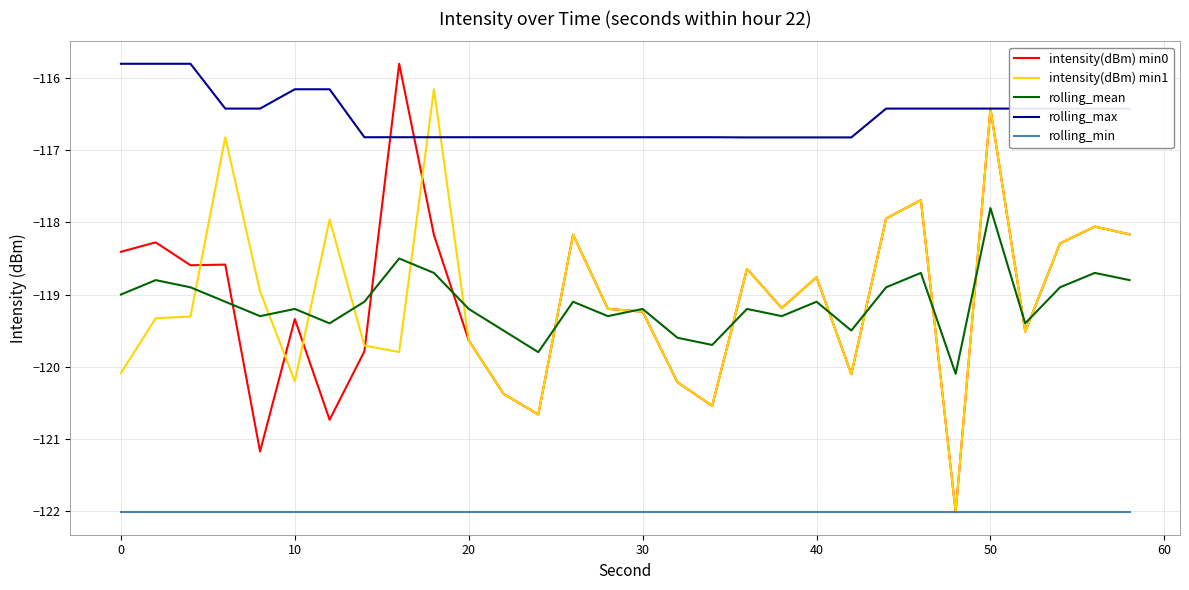

How many lines are shown in the chart?

5